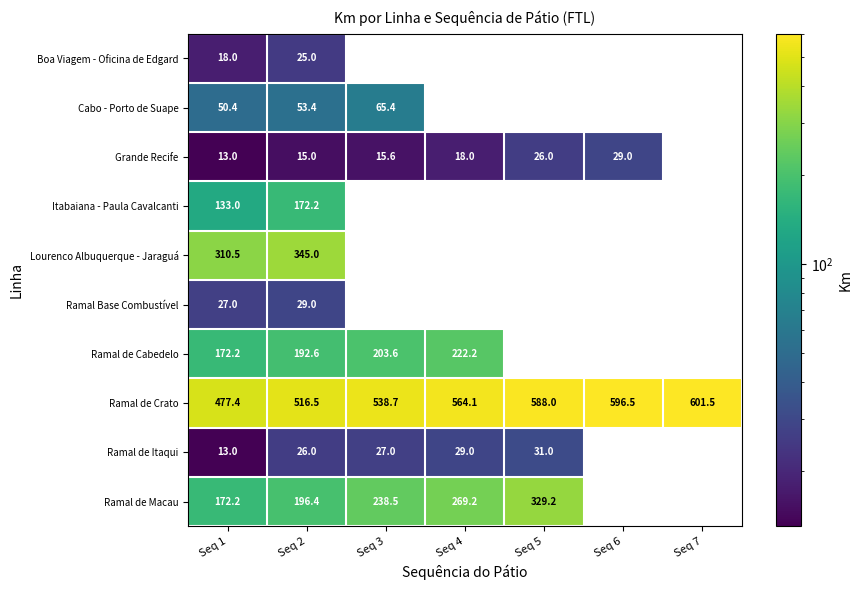

What is the sum of the Cabo - Porto de Suape values at Seq 3 and Seq 2?

118.8